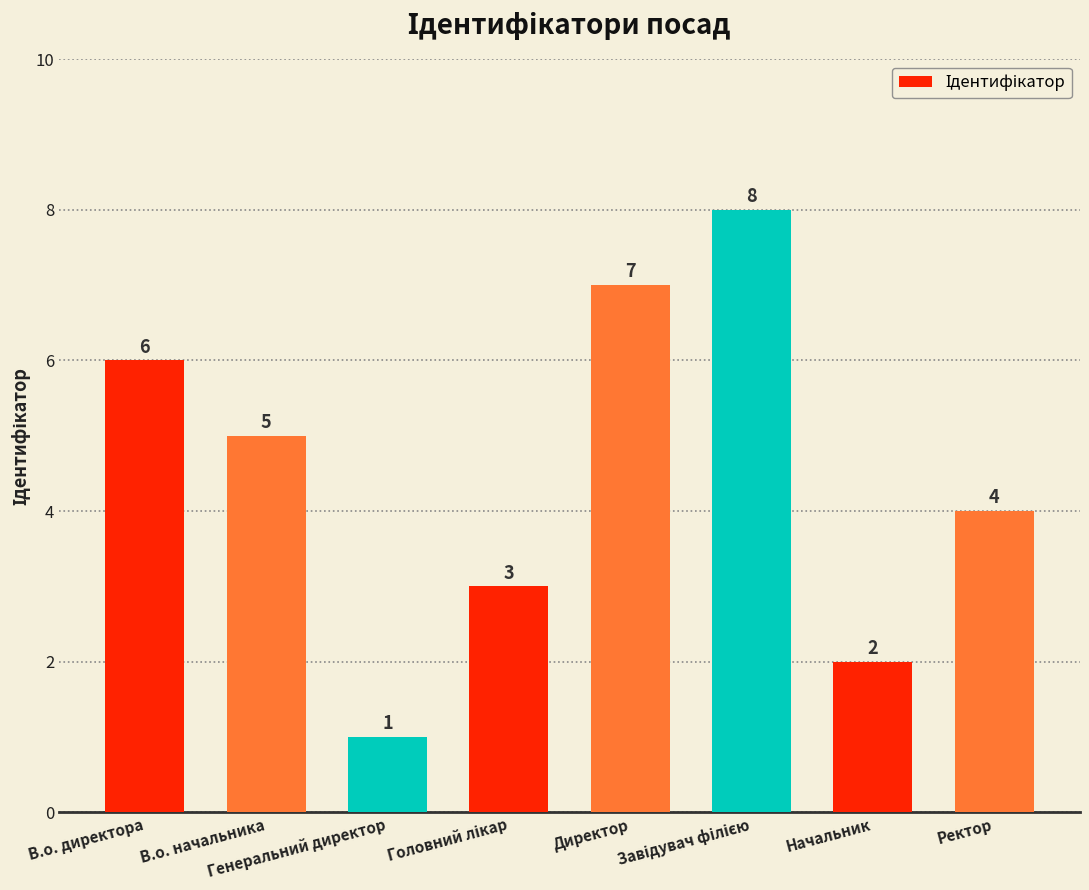

What is the difference between the second highest and minimum values?

6